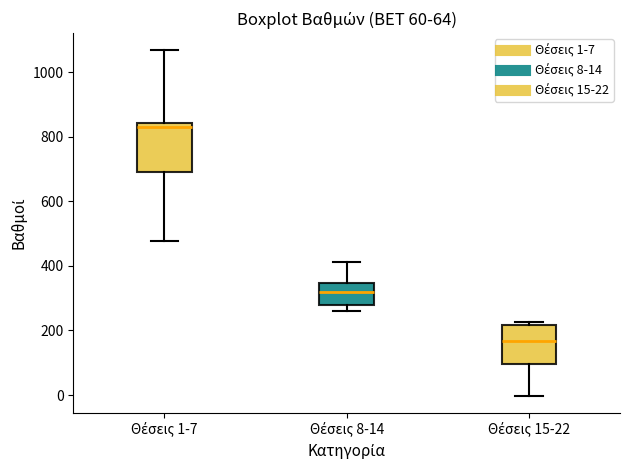

Which box's median line is the highest?

Θέσεις 1-7